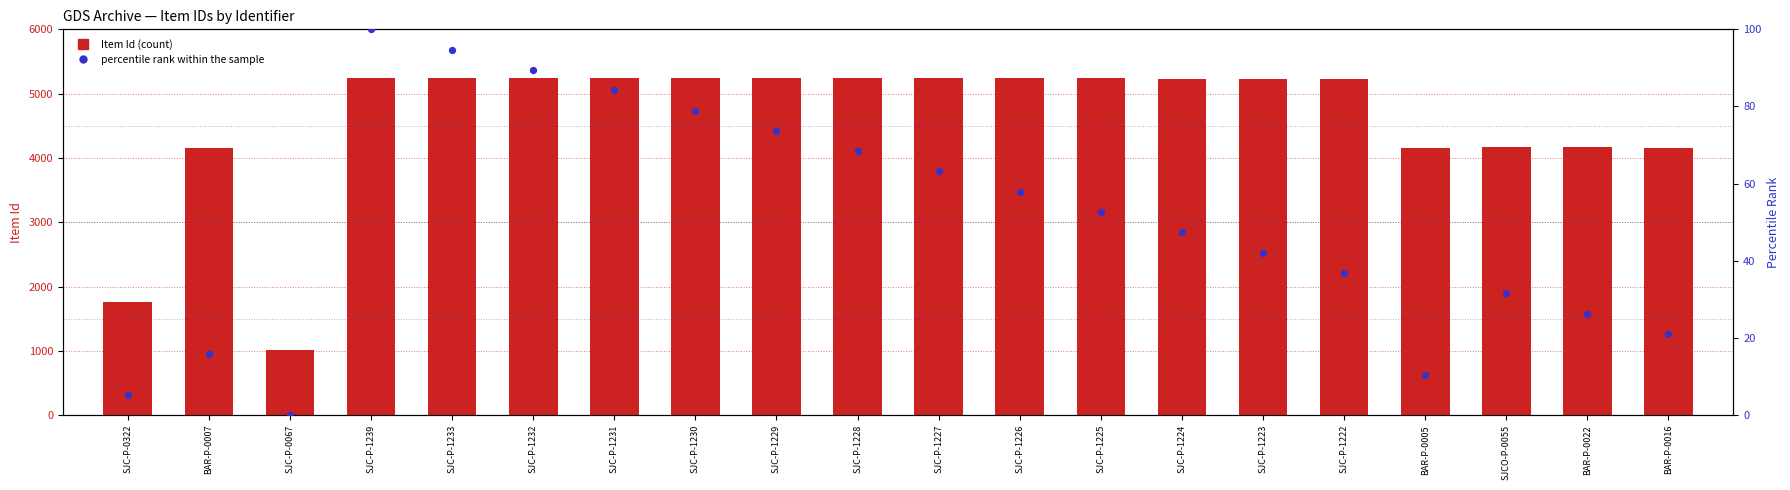

Which series contains the highest Y value?

Item Id